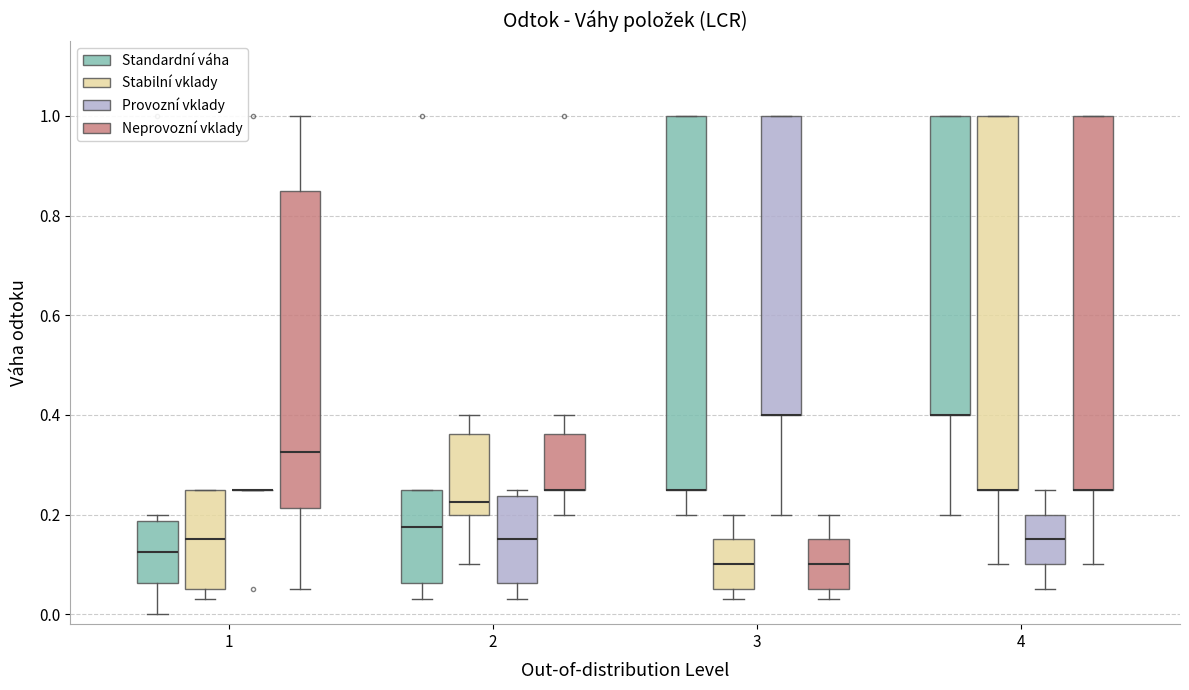

Reading left to right, transcribe this box plot: for each box, give where its median line is, the range the box spans, and where its two whiskers end, as read against the y-axis. The values are not printed on the chart, so give them approximately, as read against the axis.

1 (Standardní váha): median 0.12, box 0.06 to 0.18, whiskers 0.00 to 0.20
1 (Stabilní vklady): median 0.16, box 0.06 to 0.26, whiskers 0.04 to 0.26
1 (Provozní vklady): box collapsed to a line at 0.26, whiskers 0.26 to 0.26
1 (Neprovozní vklady): median 0.32, box 0.22 to 0.86, whiskers 0.06 to 1.00
2 (Standardní váha): median 0.18, box 0.06 to 0.26, whiskers 0.04 to 0.26
2 (Stabilní vklady): median 0.22, box 0.20 to 0.36, whiskers 0.10 to 0.40
2 (Provozní vklady): median 0.16, box 0.06 to 0.24, whiskers 0.04 to 0.26
2 (Neprovozní vklady): median 0.26 (drawn on the box's lower edge), box 0.26 to 0.36, whiskers 0.20 to 0.40
3 (Standardní váha): median 0.26 (drawn on the box's lower edge), box 0.26 to 1.00, whiskers 0.20 to 1.00
3 (Stabilní vklady): median 0.10, box 0.06 to 0.16, whiskers 0.04 to 0.20
3 (Provozní vklady): median 0.40 (drawn on the box's lower edge), box 0.40 to 1.00, whiskers 0.20 to 1.00
3 (Neprovozní vklady): median 0.10, box 0.06 to 0.16, whiskers 0.04 to 0.20
4 (Standardní váha): median 0.40 (drawn on the box's lower edge), box 0.40 to 1.00, whiskers 0.20 to 1.00
4 (Stabilní vklady): median 0.26 (drawn on the box's lower edge), box 0.26 to 1.00, whiskers 0.10 to 1.00
4 (Provozní vklady): median 0.16, box 0.10 to 0.20, whiskers 0.06 to 0.26
4 (Neprovozní vklady): median 0.26 (drawn on the box's lower edge), box 0.26 to 1.00, whiskers 0.10 to 1.00